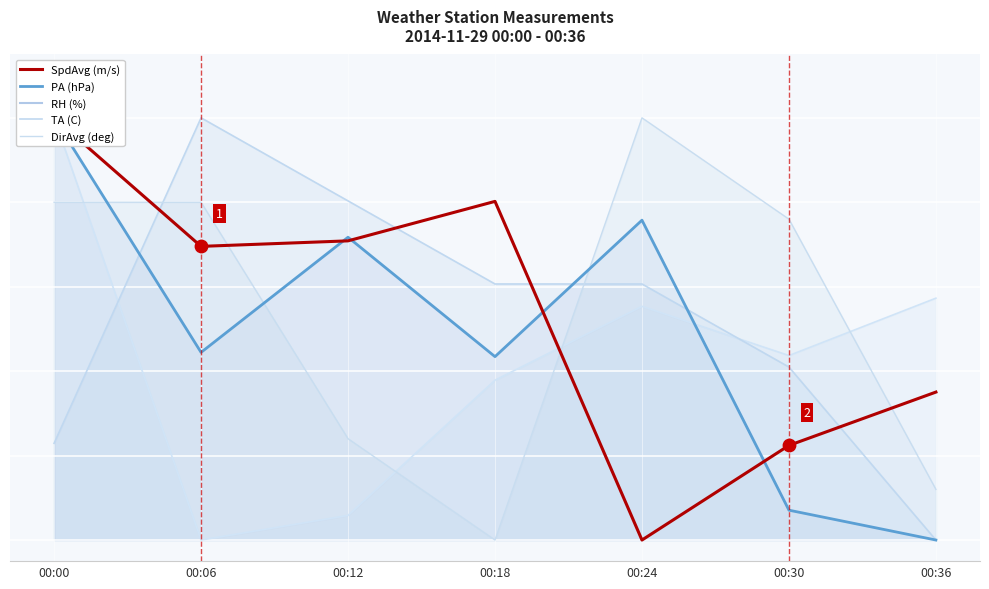

What is the total value across all series at 00:00?

2.0